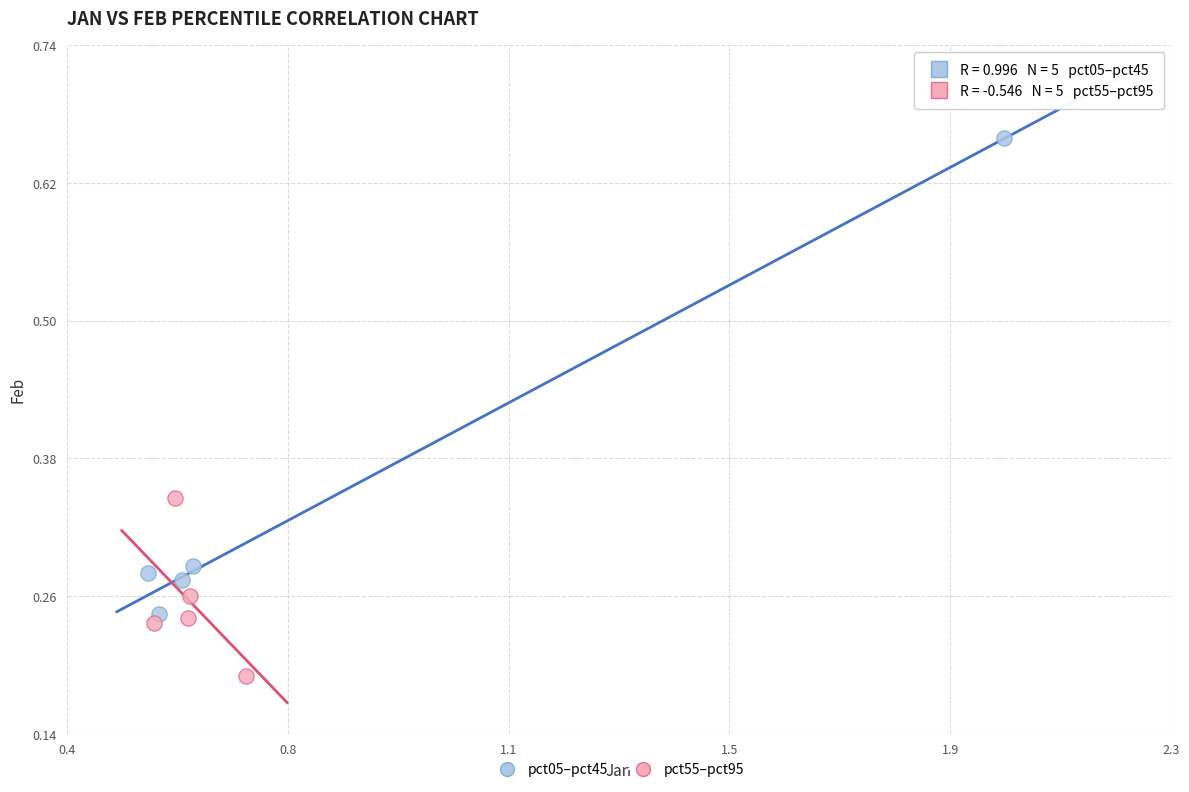

What are all the series names shown in the legend?

pct05–pct45, pct55–pct95